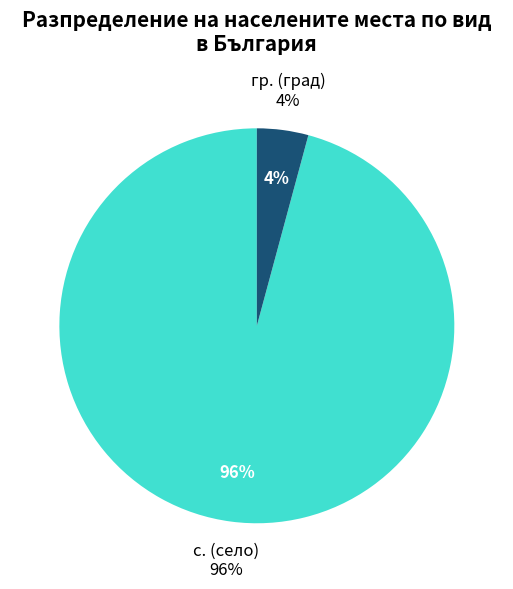

Which slice is the smallest?

гр.